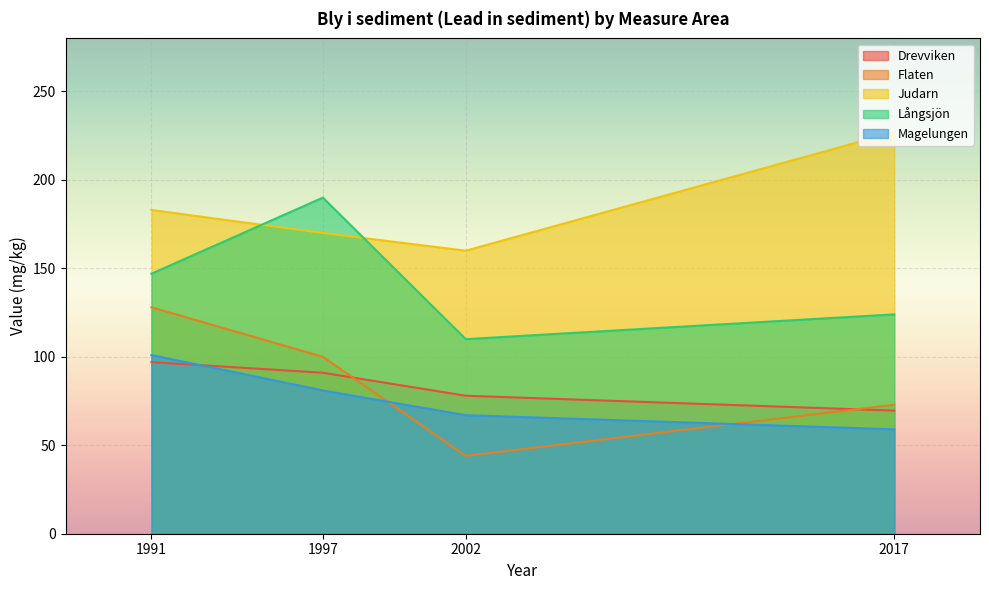

At how many categories does at least one series exceed 92?

4